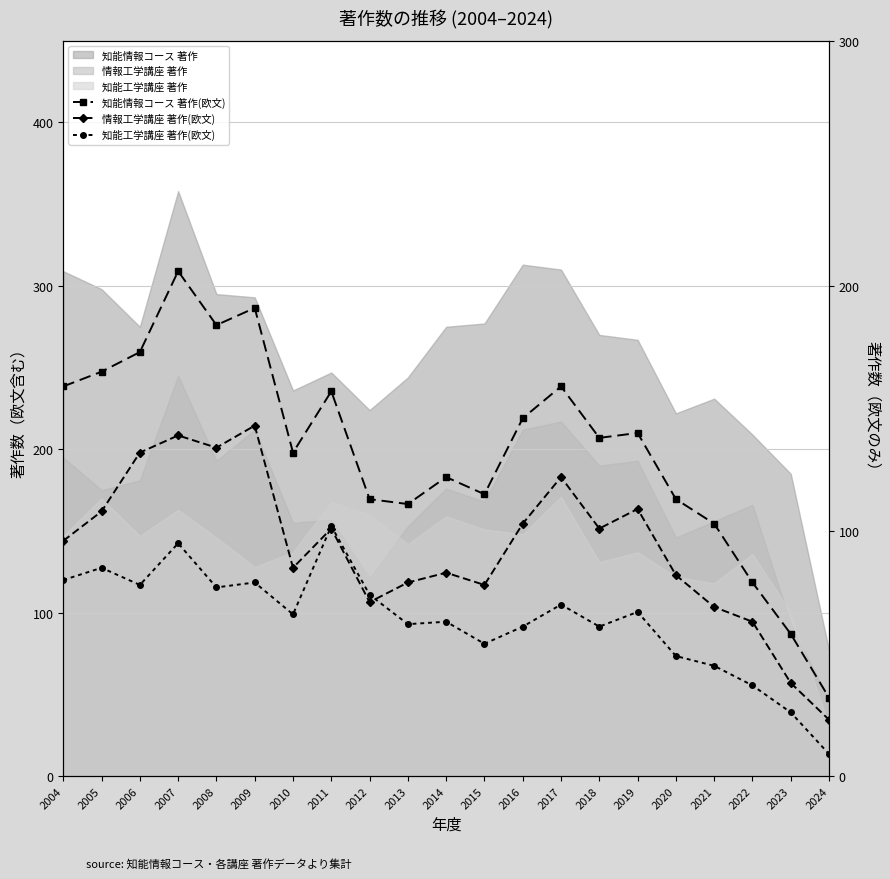

Reading left to right, list all the values displayed in this chart.

知能情報コース 著作(欧文): 159	165	173	206	184	191	132	157	113	111	122	115	146	159	138	140	113	103	79	58	32
情報工学講座 著作(欧文): 96	108	132	139	134	143	85	101	71	79	83	78	103	122	101	109	82	69	63	38	23
知能工学講座 著作(欧文): 80	85	78	95	77	79	66	102	74	62	63	54	61	70	61	67	49	45	37	26	9